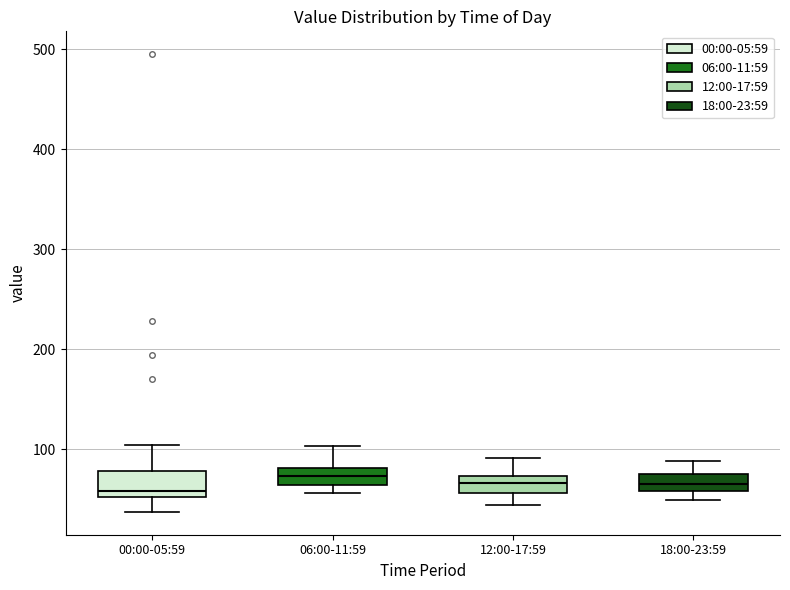

Reading left to right, transcribe this box plot: for each box, give where its median line is, the range the box spans, and where its two whiskers end, as read against the y-axis. The values are not printed on the chart, so give them approximately, as read against the axis.

00:00-05:59: median 60, box 50 to 80, whiskers 40 to 100
06:00-11:59: median 70, box 60 to 80, whiskers 60 (below the box's lower edge) to 100
12:00-17:59: median 70 (inside the box), box 60 to 70, whiskers 40 to 90
18:00-23:59: median 70, box 60 to 80, whiskers 50 to 90